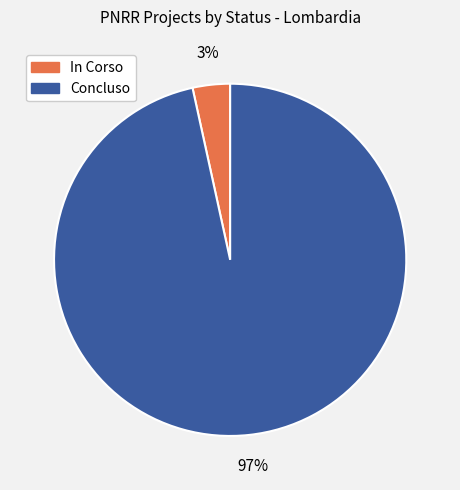

How many segments does this pie chart have?

2